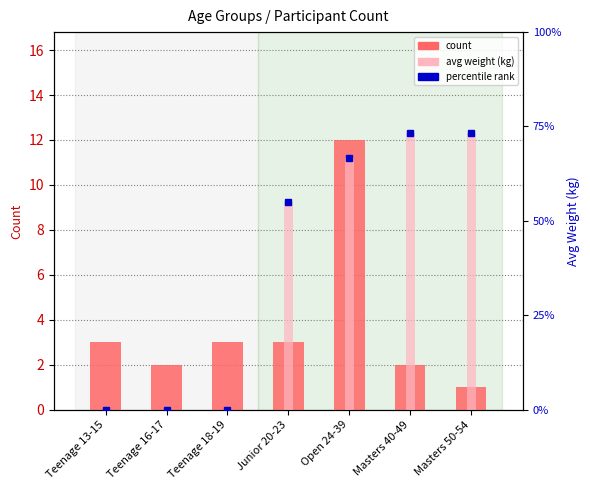

Reading left to right, transcribe all the data shown in this chart.

count: 3.0	2.0	3.0	3.0	12.0	2.0	1.0
weight_avg: 0.0	0.0	0.0	82.5	100.0	110.0	110.0
avg weight (kg): 0.0	0.0	0.0	82.5	100.0	110.0	110.0